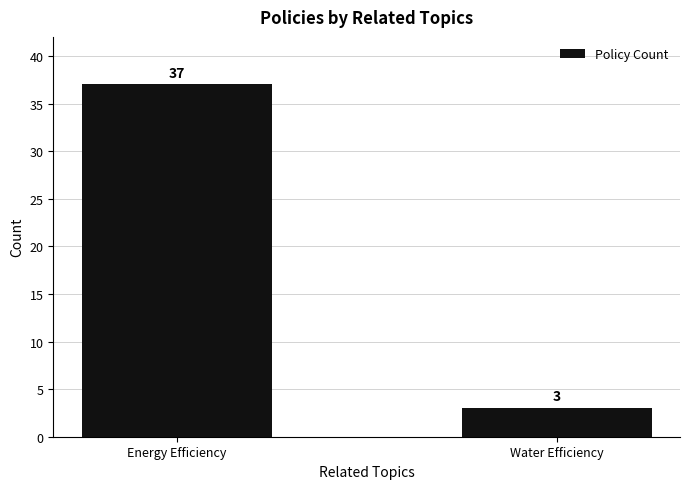

What is the average value?

20